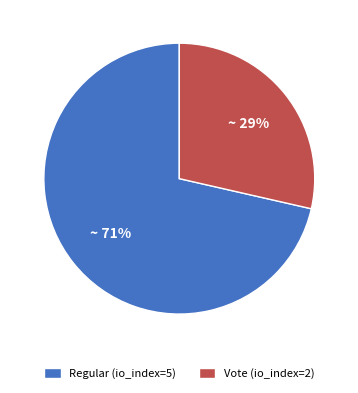

To the nearest percent, what is the average slice percentage?

50%